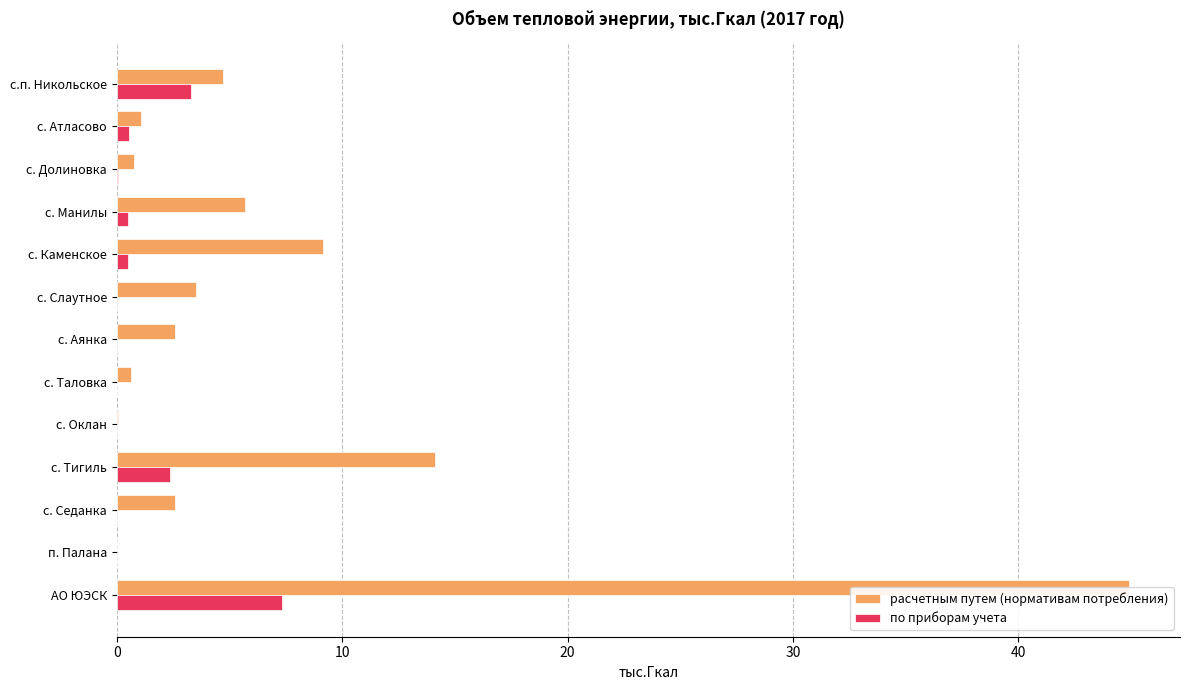

What is the difference between the second highest and second lowest values in the по приборам учета series?

3.3